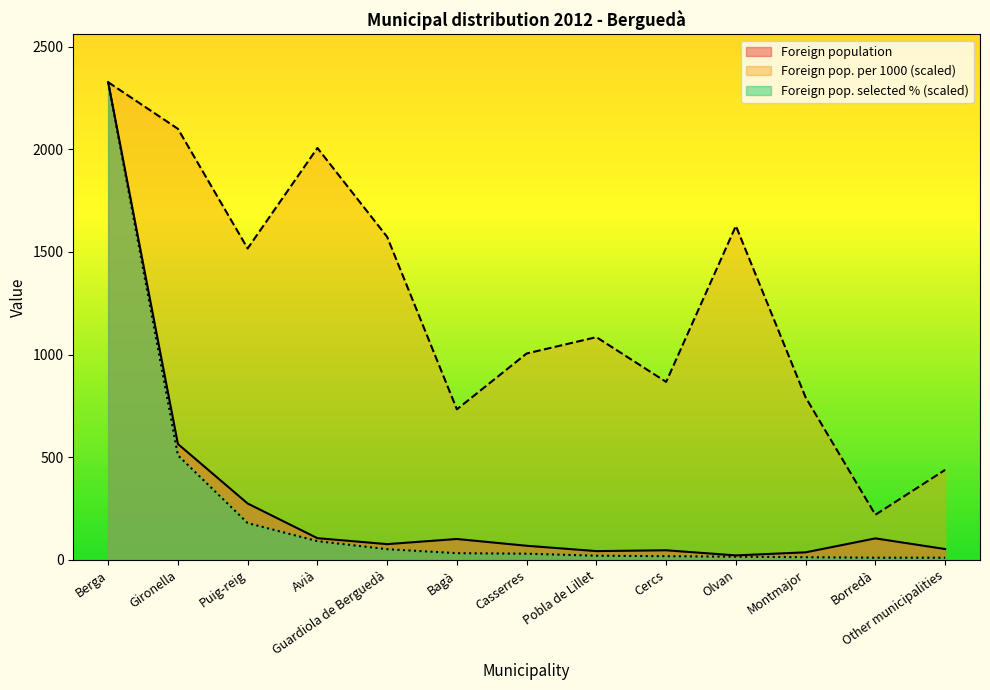

Reading left to right, list all the values displayed in this chart.

Foreign population: Berga=2327.0	Gironella=564.0	Puig-reig=274.0	Avià=105.0	Guardiola de Berguedà=76.0	Bagà=101.0	Casserres=68.0	Pobla de Lillet=42.0	Cercs=46.0	Olvan=21.0	Montmajor=36.0	Borredà=104.0	Other municipalities=52.0
Foreign pop. per 1000: Berga=2327.0	Gironella=2099.8	Puig-reig=1516.8	Avià=2006.4	Guardiola de Berguedà=1573.2	Bagà=732.8	Casserres=1004.9	Pobla de Lillet=1084.6	Cercs=866.6	Olvan=1626.7	Montmajor=790.8	Borredà=219.2	Other municipalities=437.8
Foreign pop. selected %: Berga=2327.0	Gironella=509.0	Puig-reig=178.6	Avià=90.5	Guardiola de Berguedà=51.4	Bagà=31.8	Casserres=29.4	Pobla de Lillet=19.6	Cercs=17.1	Olvan=14.7	Montmajor=12.2	Borredà=9.8	Other municipalities=9.8